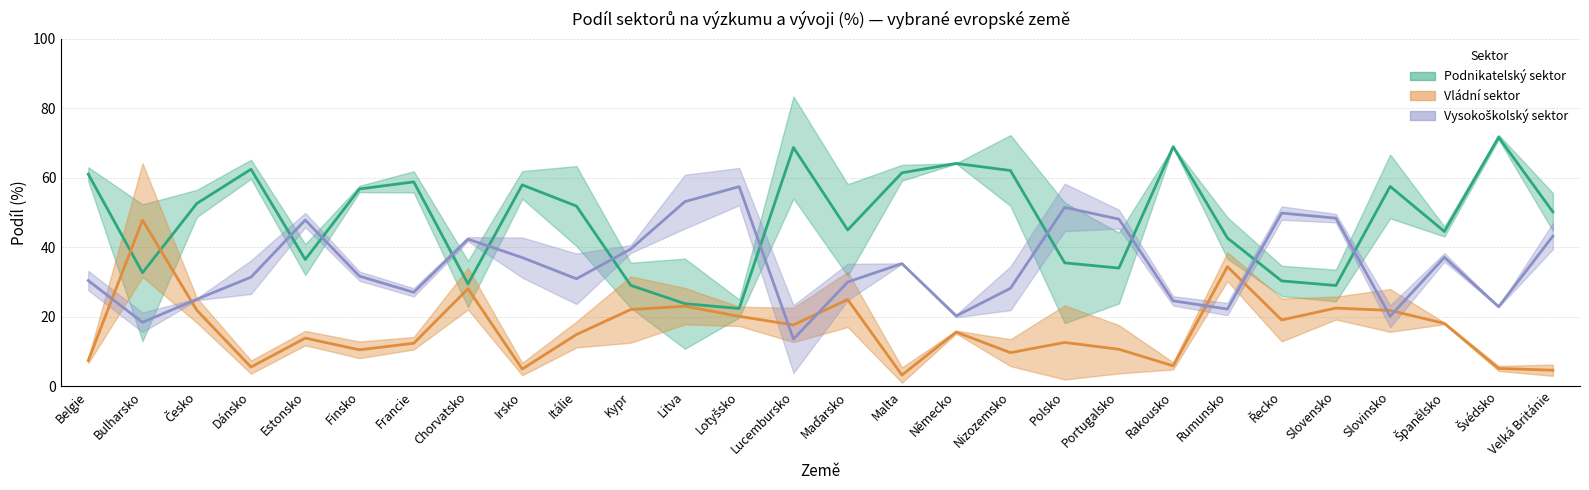

After their last crossing, which series has the higher values: Vládní (2005) or Vysokoškolský (2005)?

Vysokoškolský (2005)